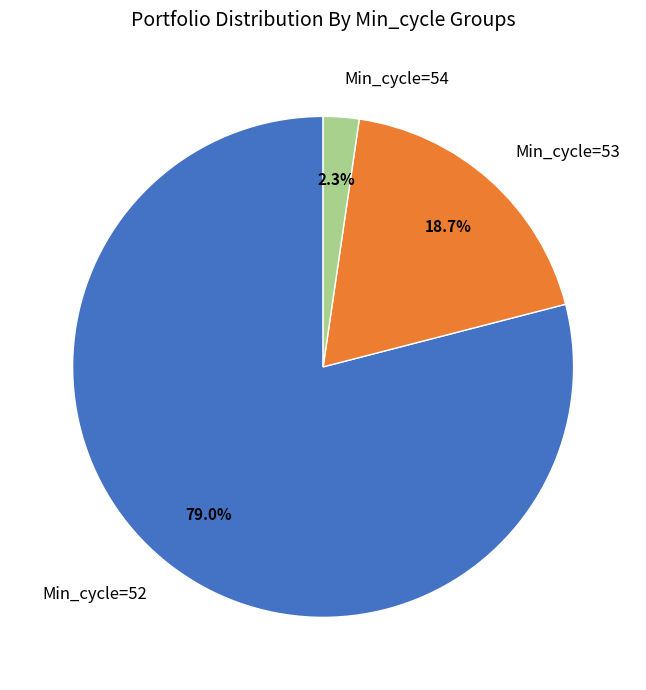

Is there a majority slice in this chart?

Yes